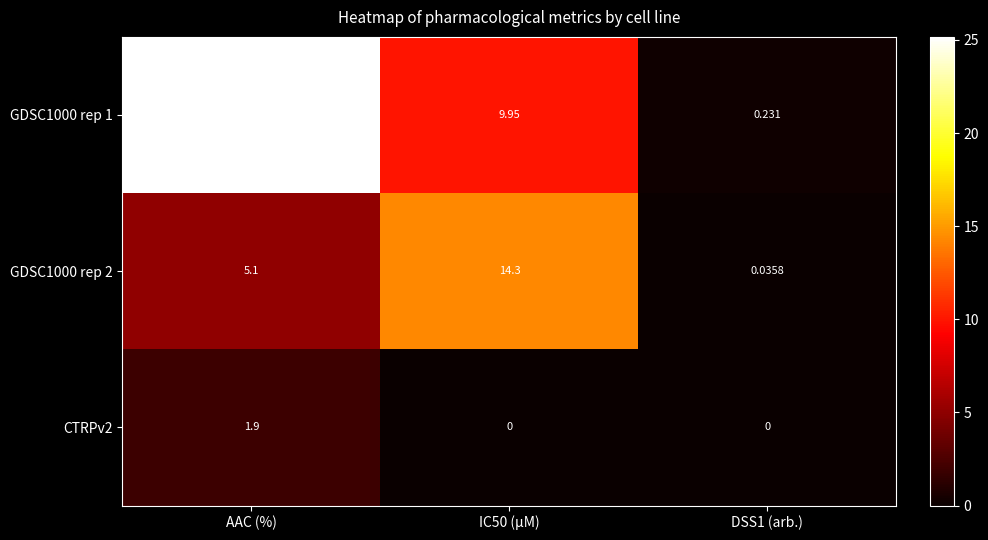

At which category is the sum across all series the highest?

AAC (%)